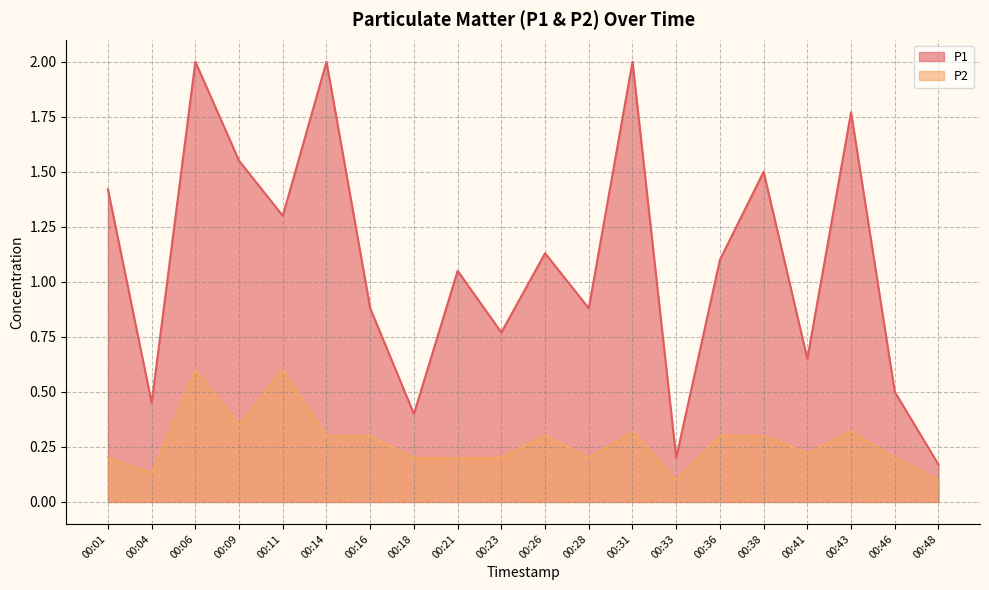

What is the highest value of the P1 series?

2.0